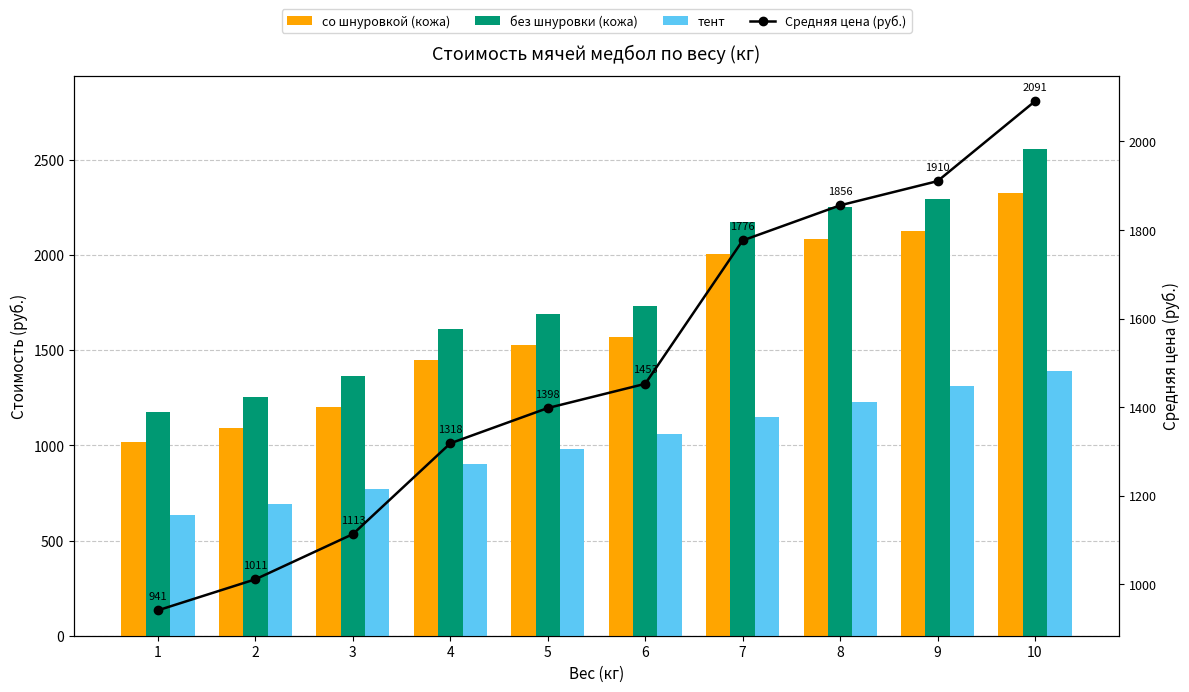

At which label does со шнуровкой (кожа) reach its peak?

10